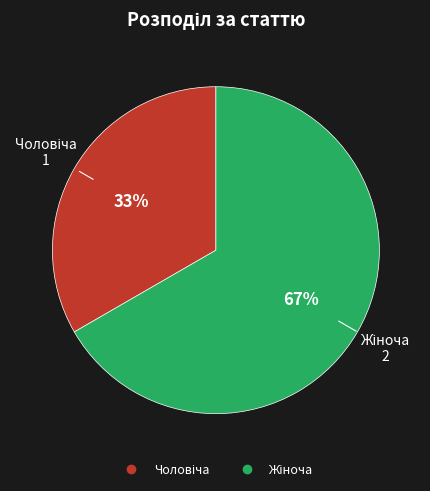

To the nearest percent, what is the average slice percentage?

50%